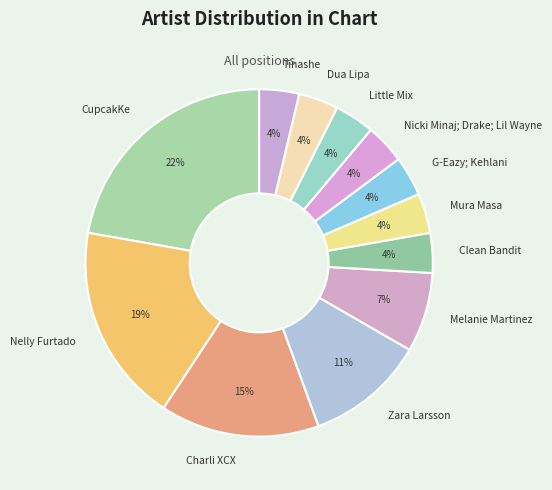

Is there a majority slice in this chart?

No